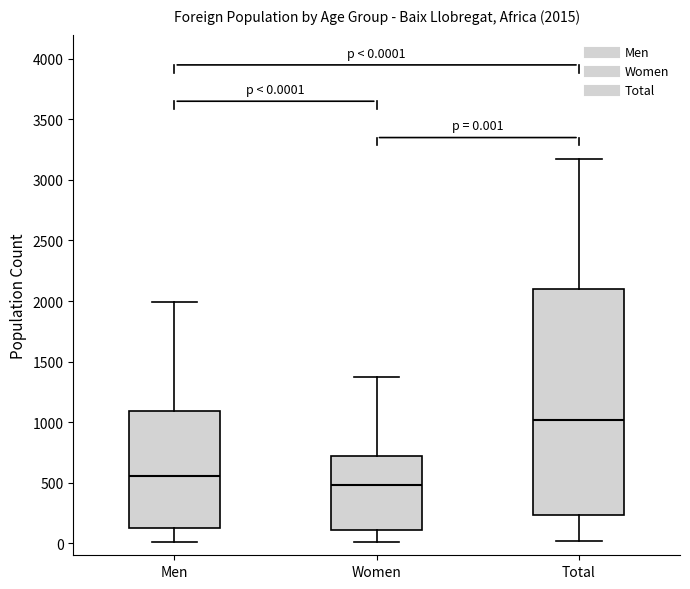

Which box's median line is the highest?

Total